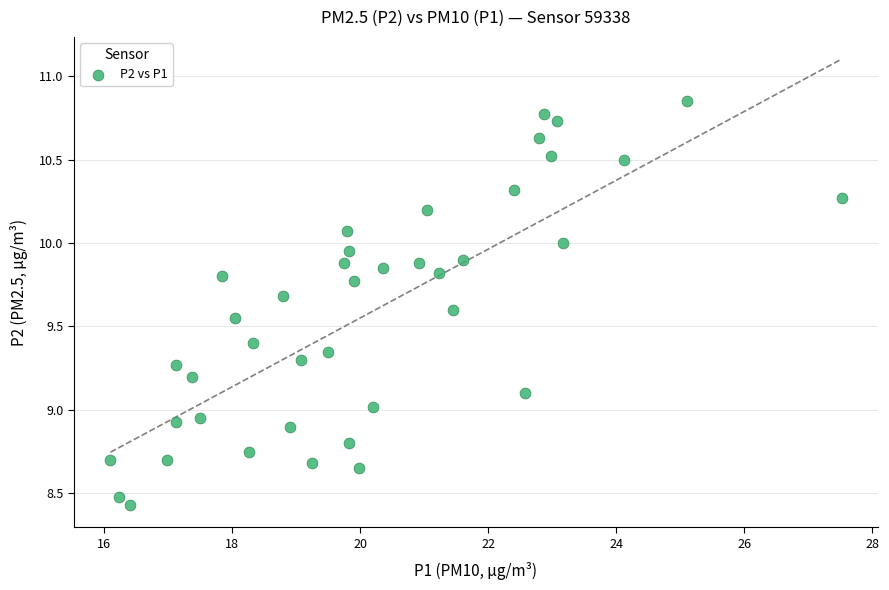

What is the range of X values (max minus min)?

11.4